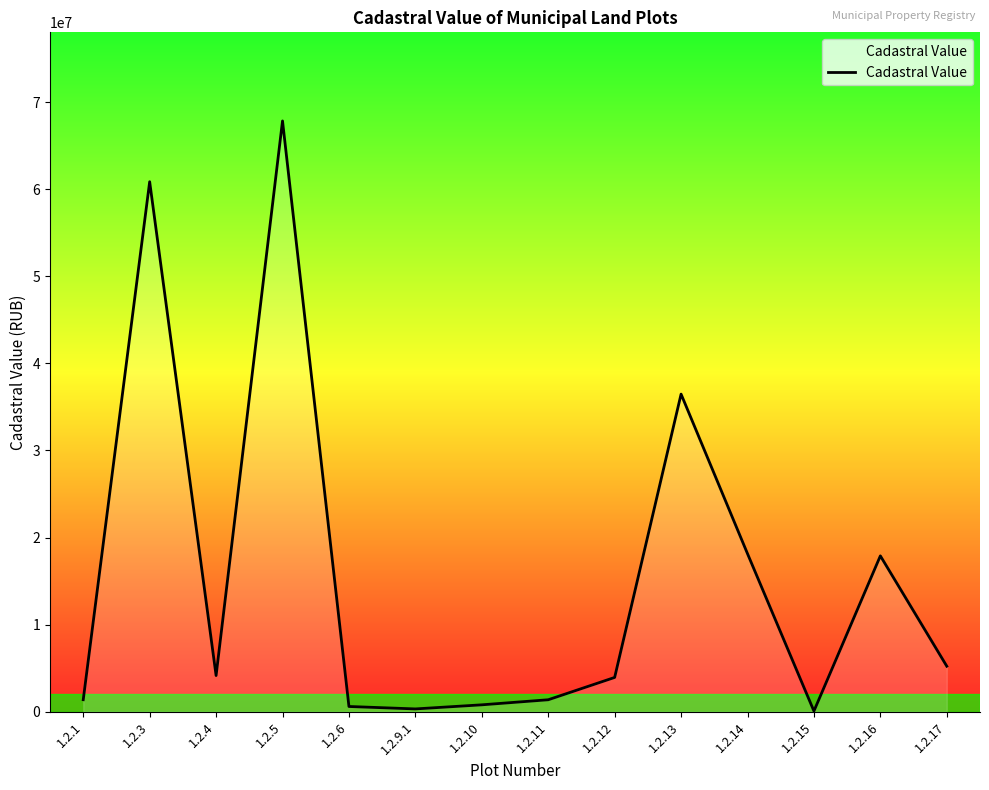

What is the sum of the values at 1.2.5 and 1.2.10?

68624249.5